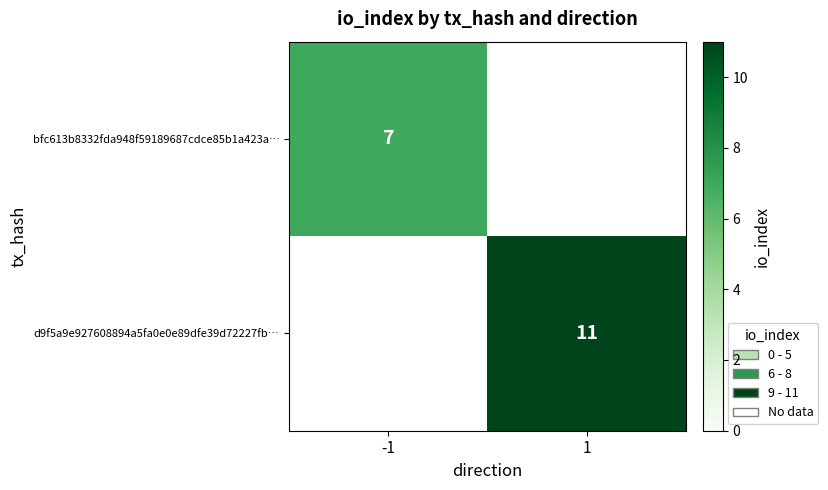

Which category has the highest value across all series?

1